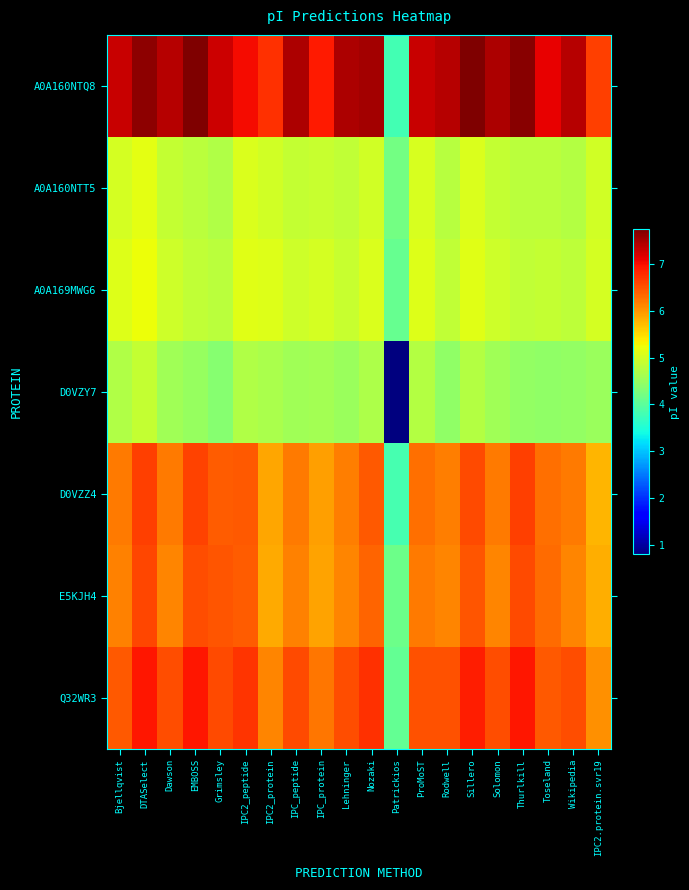

Which category has the highest value across all series?

EMBOSS